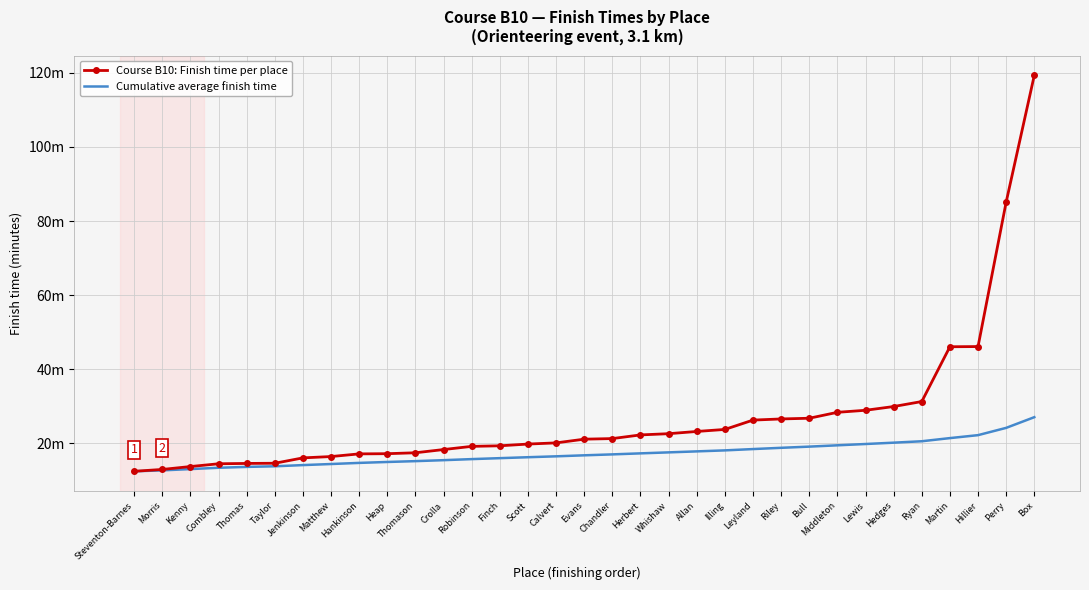

At how many categories does at least one series exceed 36?

4